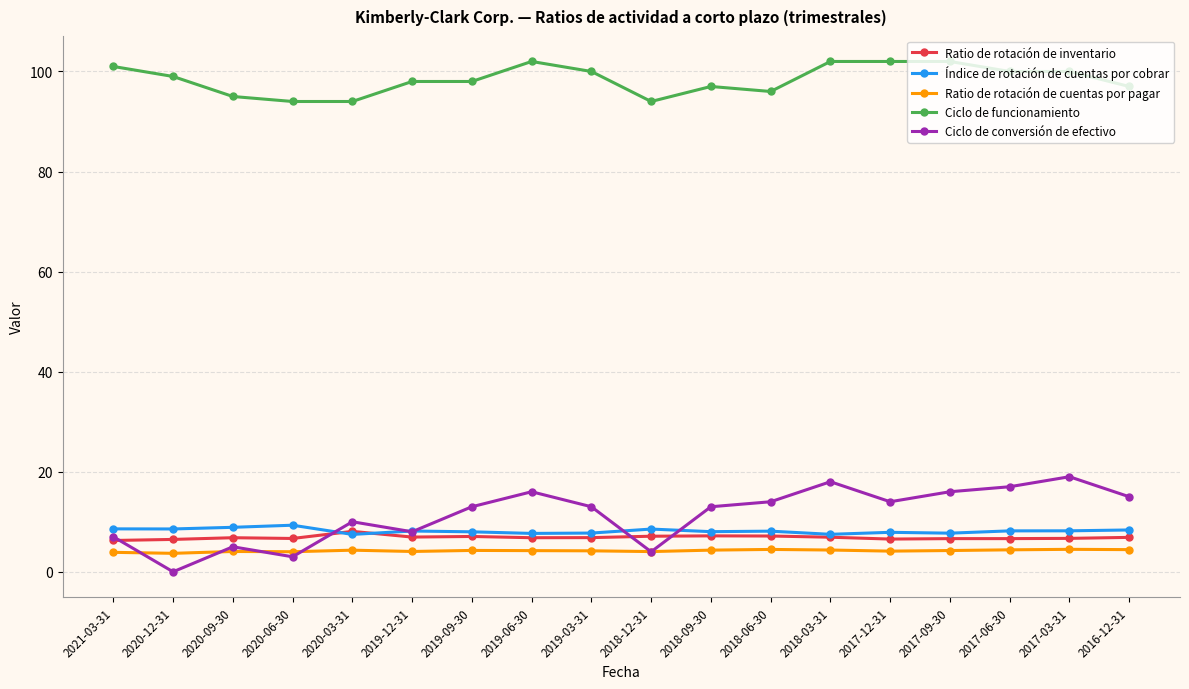

Which series changed the most between 2020-03-31 and 2017-12-31?

Ciclo de funcionamiento